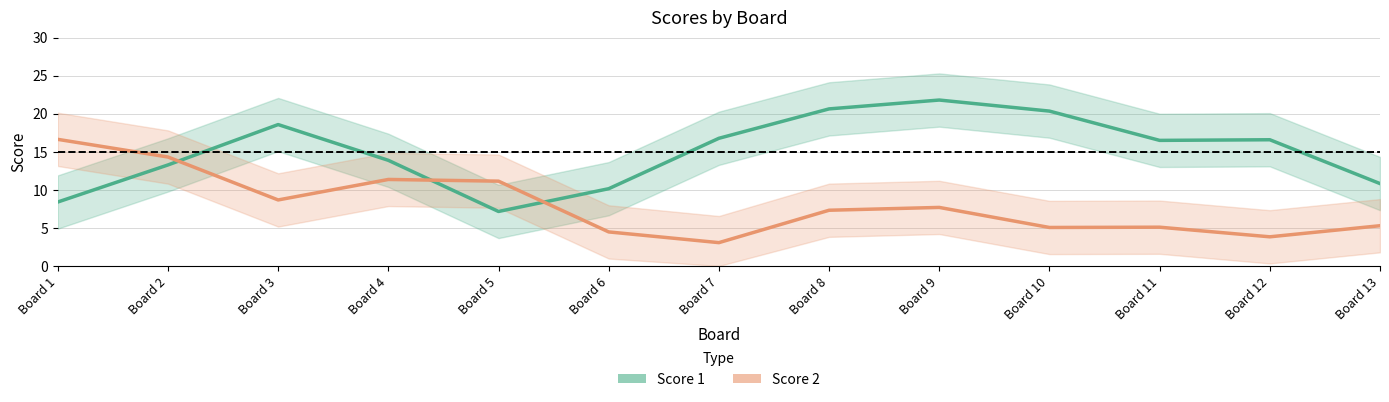

What is the value of the Score 1 point at the 8th from the left?

20.6